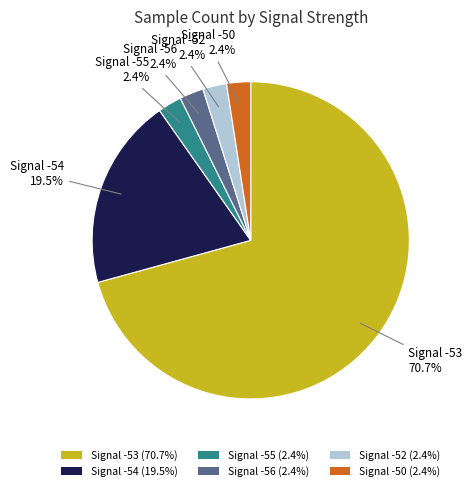

Is there any slice that represents more than half of the pie?

Yes